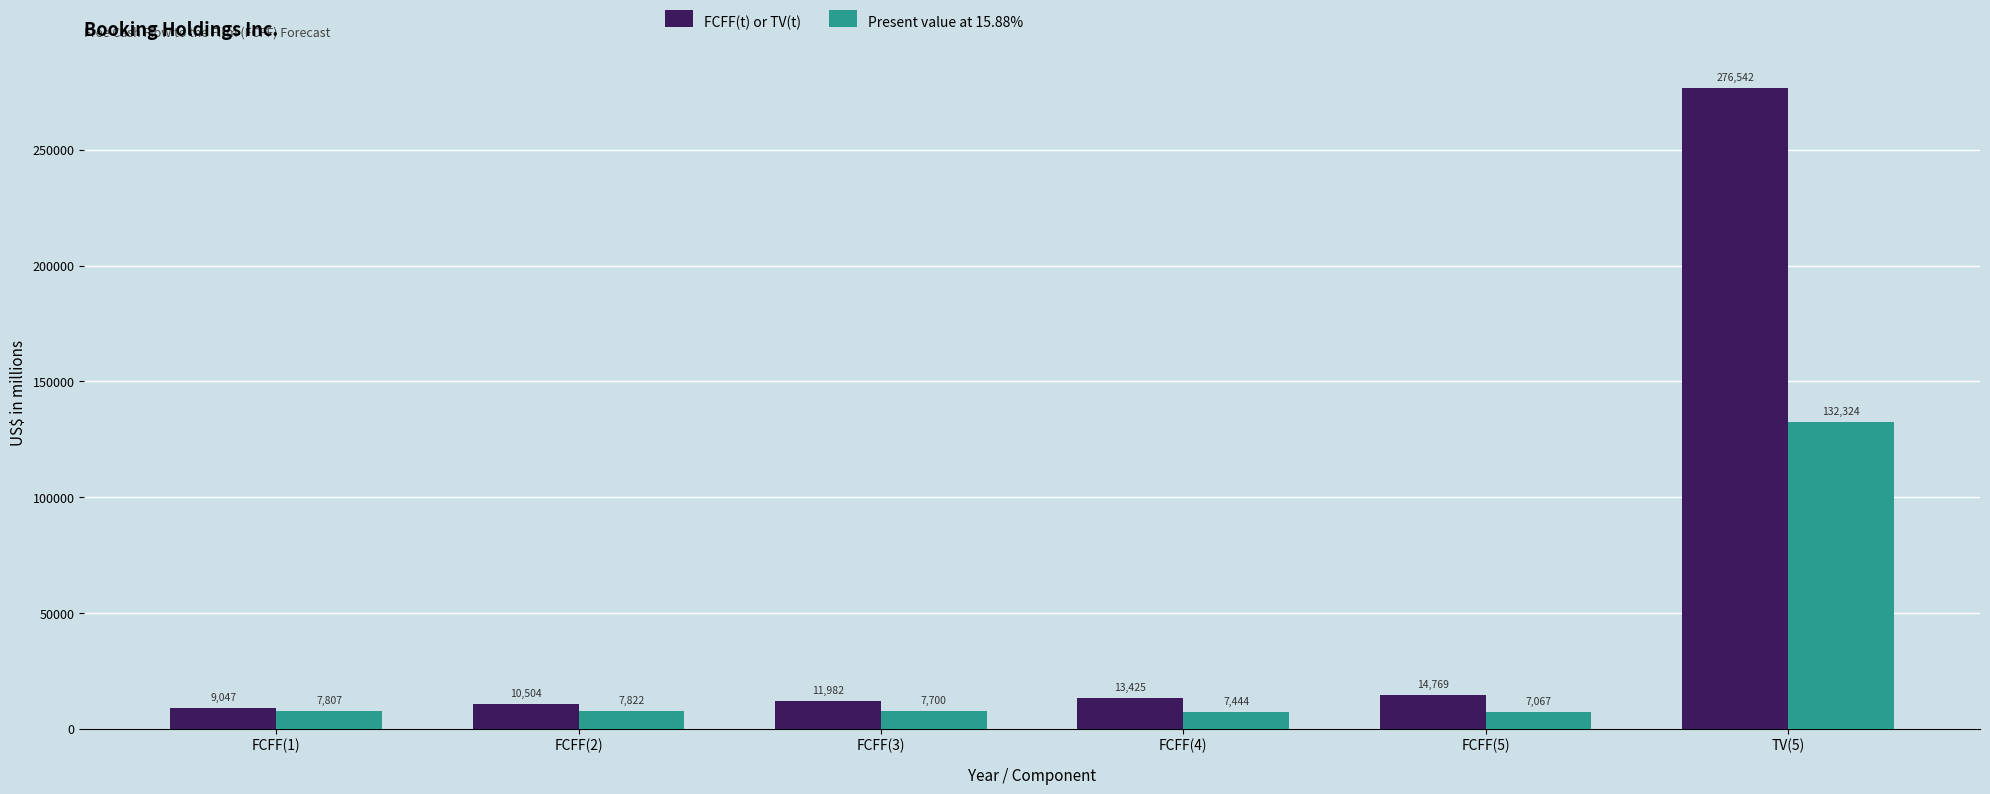

At how many categories does at least one series exceed 140108?

1